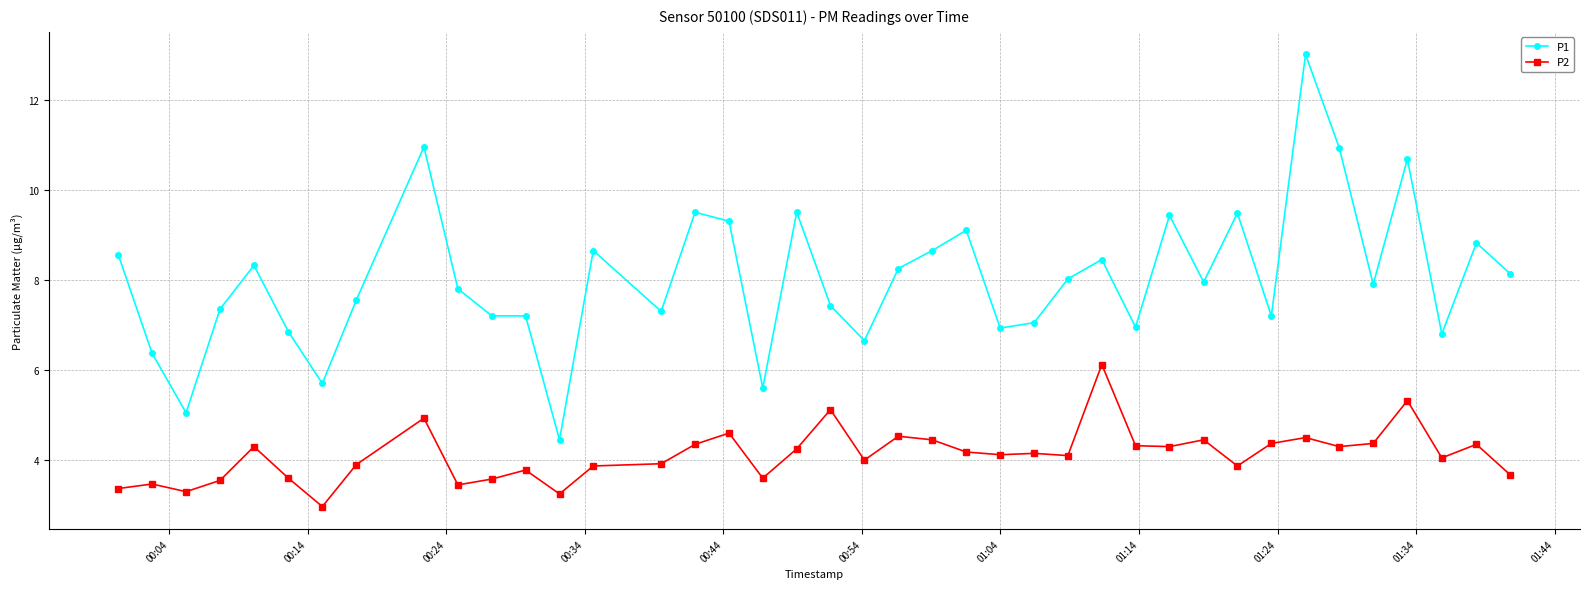

How many data points in P1 are less than 7?

10